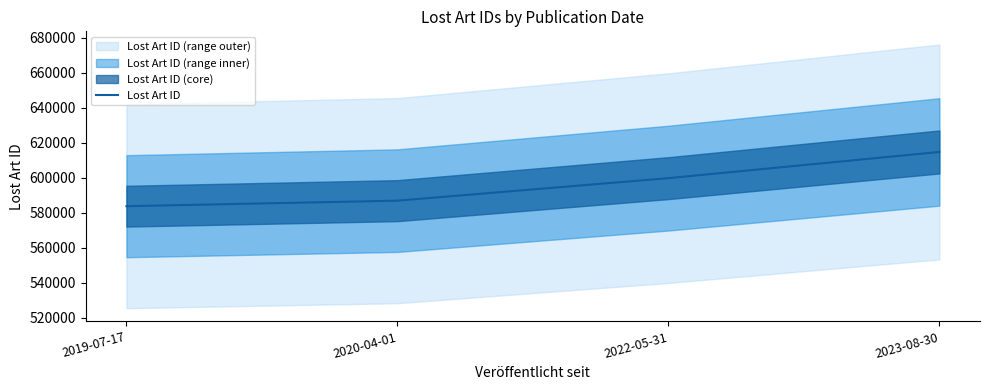

Where is the data nearest to the value 599264?

2022-05-31